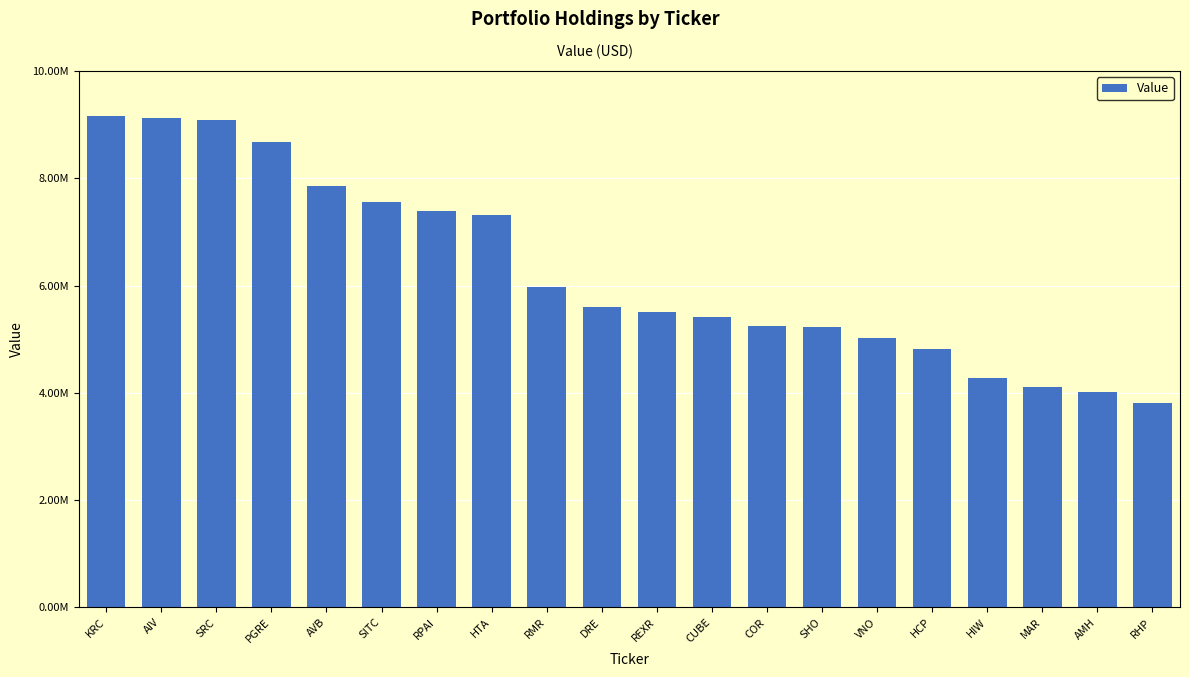

What is the change in value from SRC to AMH?

-5080000